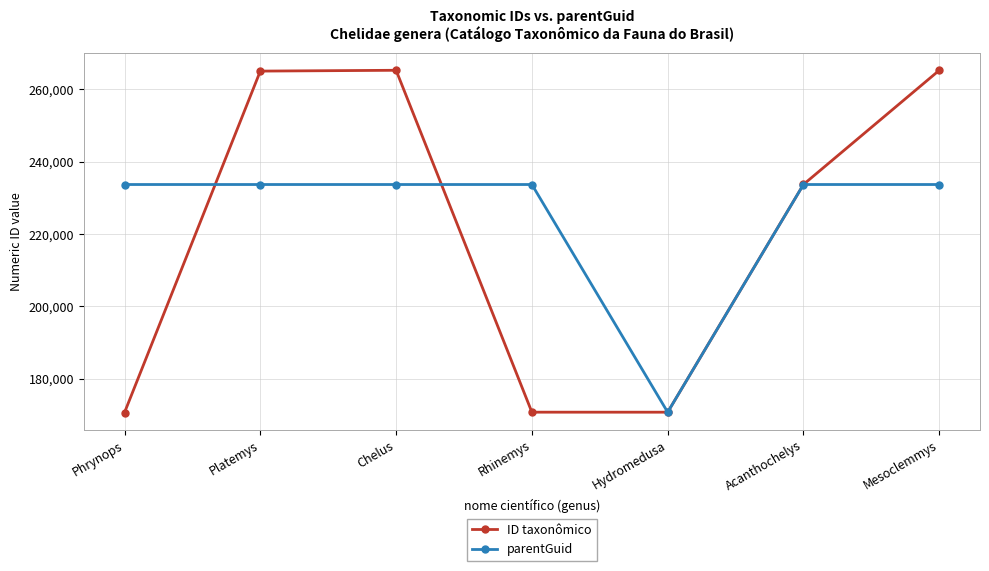

Where is ID taxonômico nearest to the value 217975?

Acanthochelys